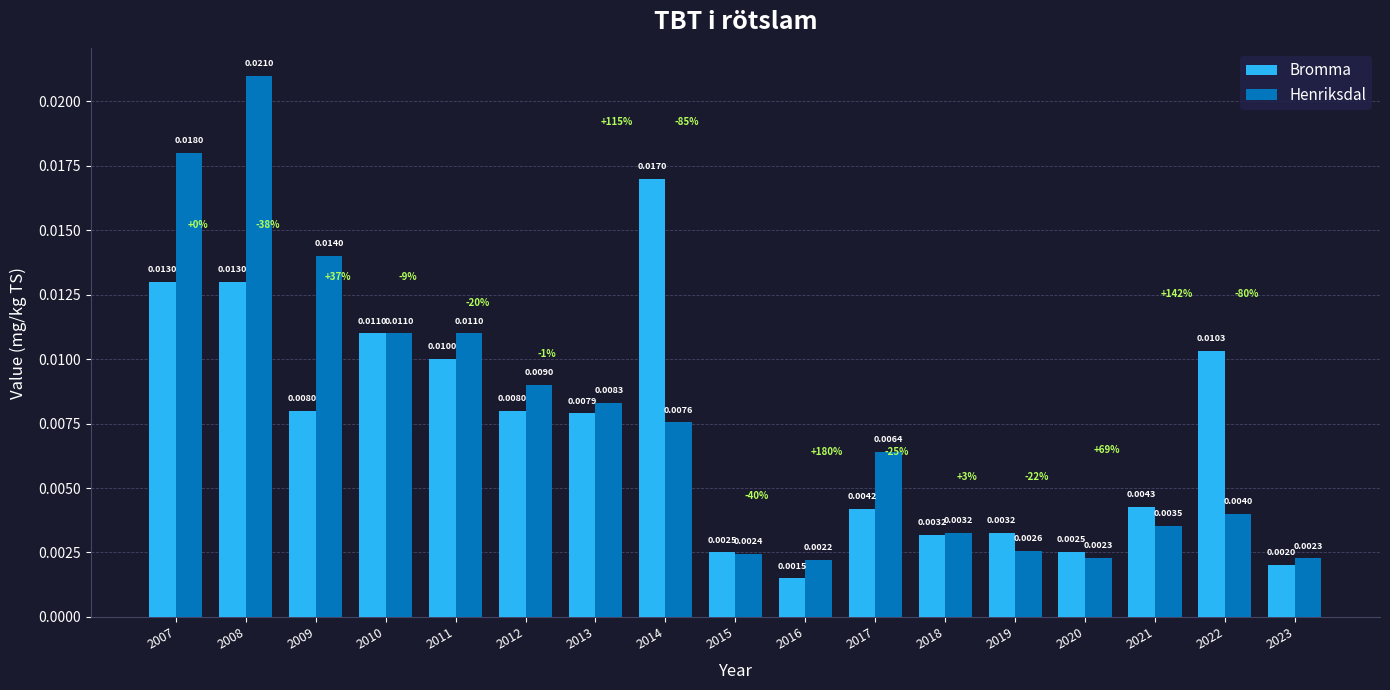

Rank the series by their average value, from lowest to highest.

Bromma, Henriksdal